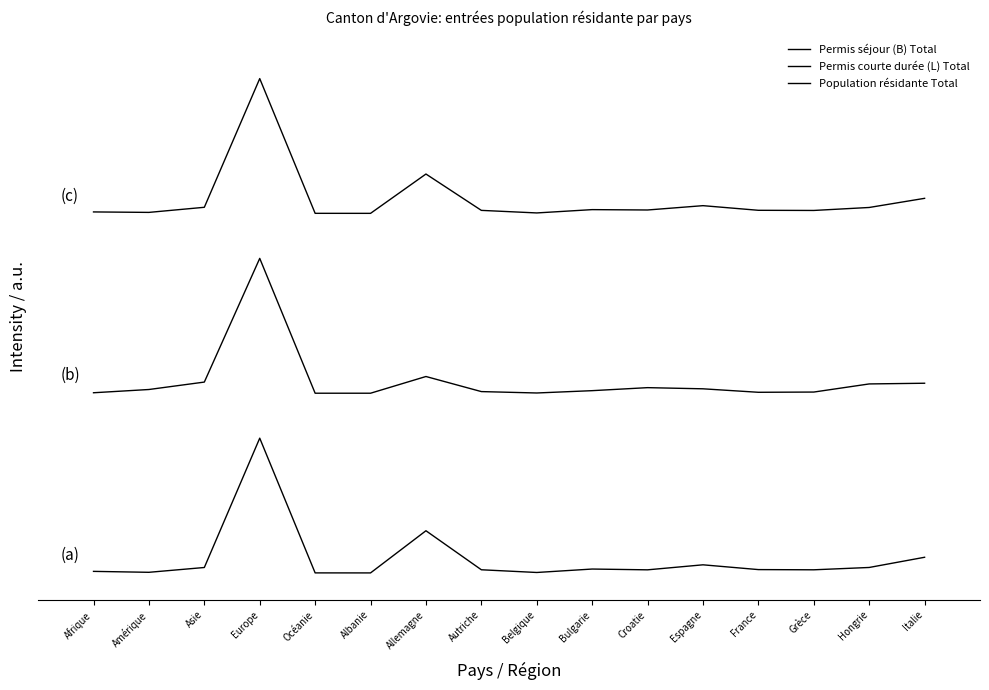

Between Albanie and Océanie, which is larger?

Océanie